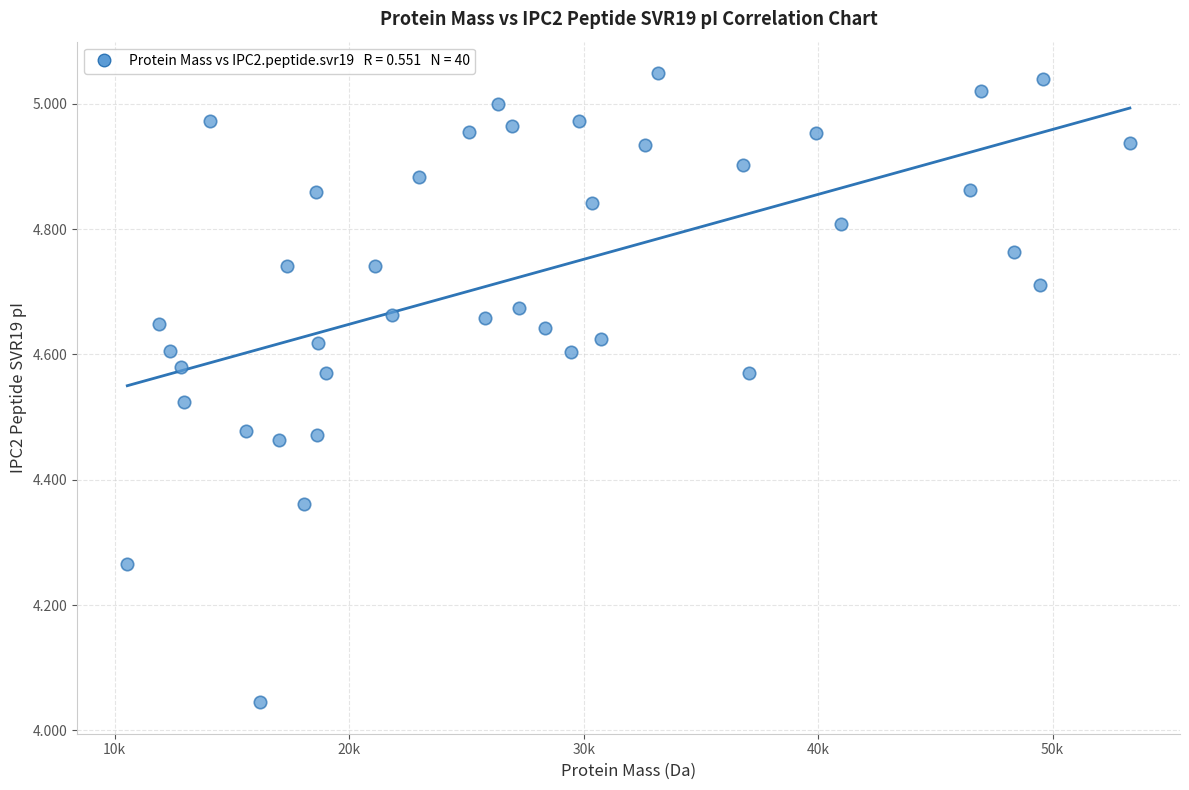

What is the range of X values (max minus min)?

42757.5